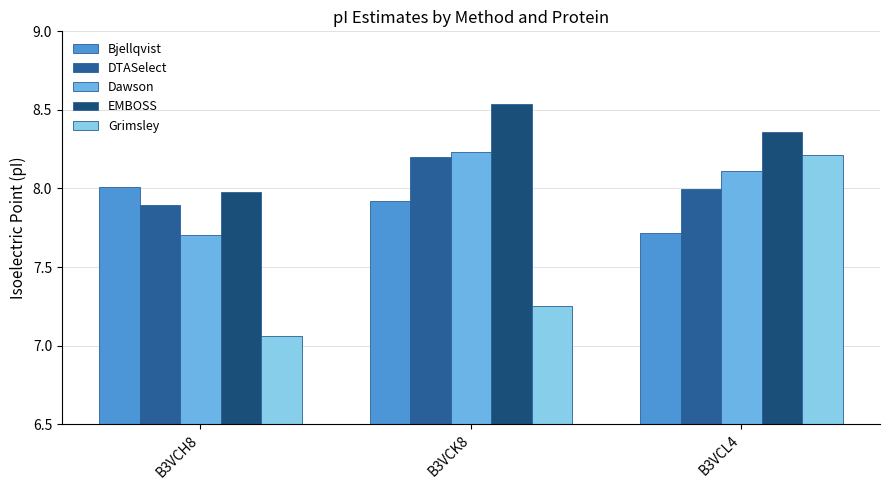

At which label is DTASelect closest to 8?

B3VCL4